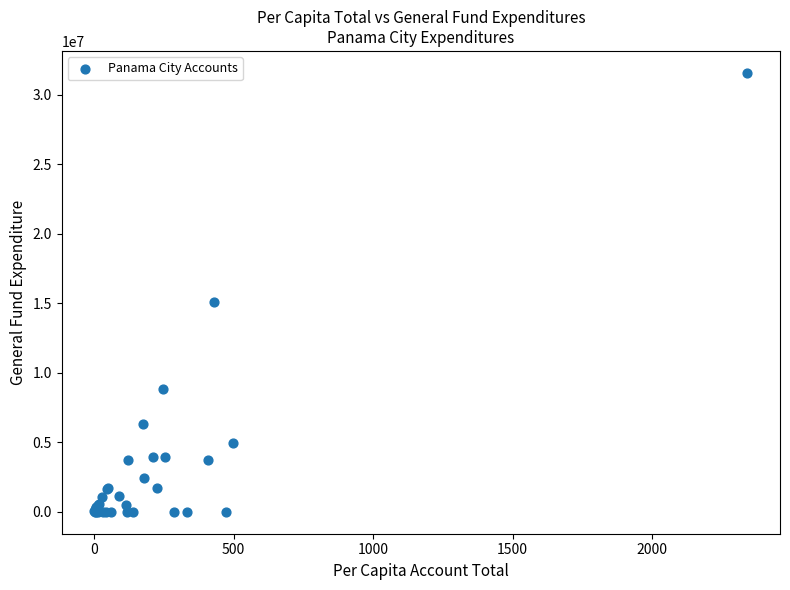

What Y value in the scatter plot is closest to 15792139?

15097080